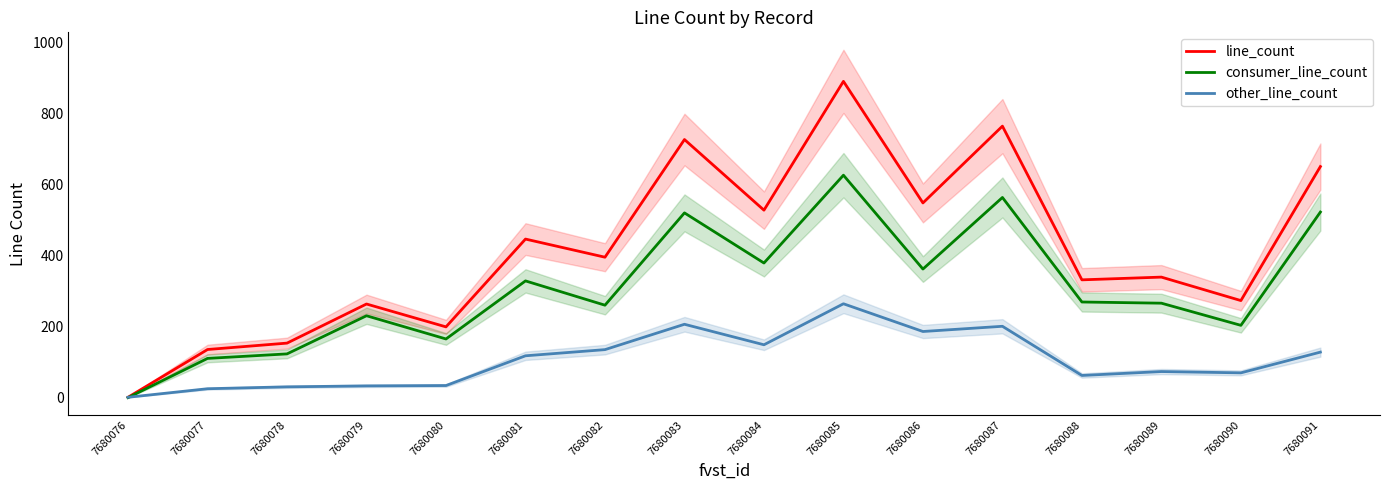

Which series has the largest range (max minus min)?

line_count